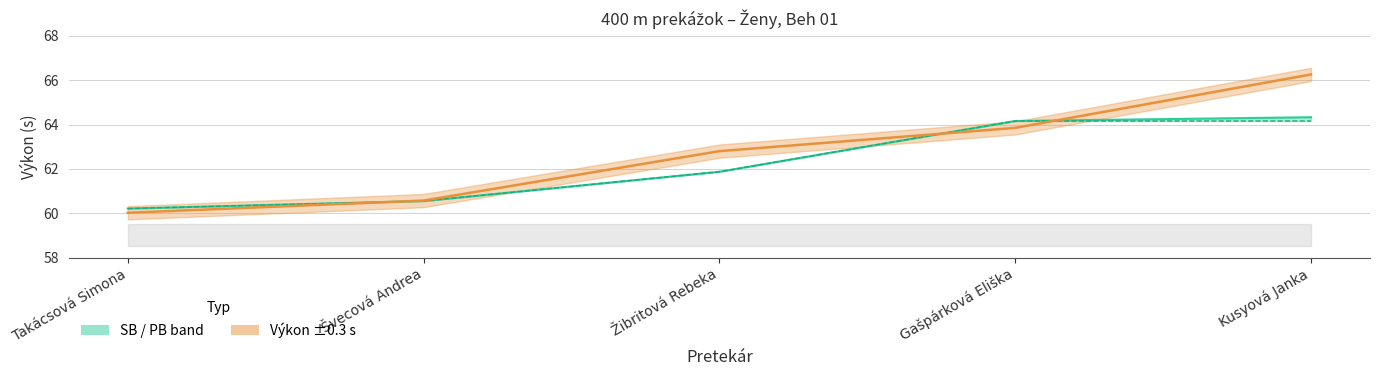

Where is SB nearest to the value 62?

Žibritová Rebeka